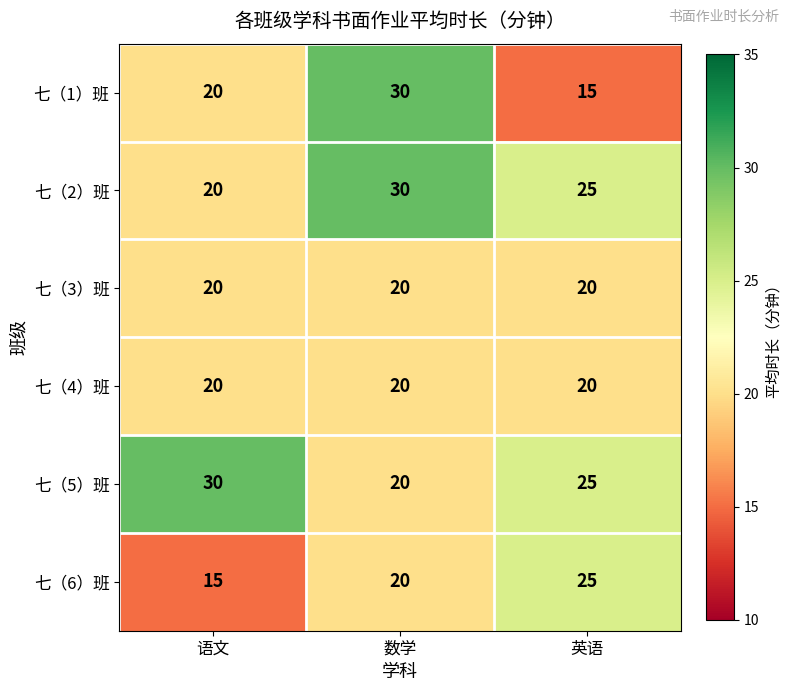

What is the smallest value displayed?

15